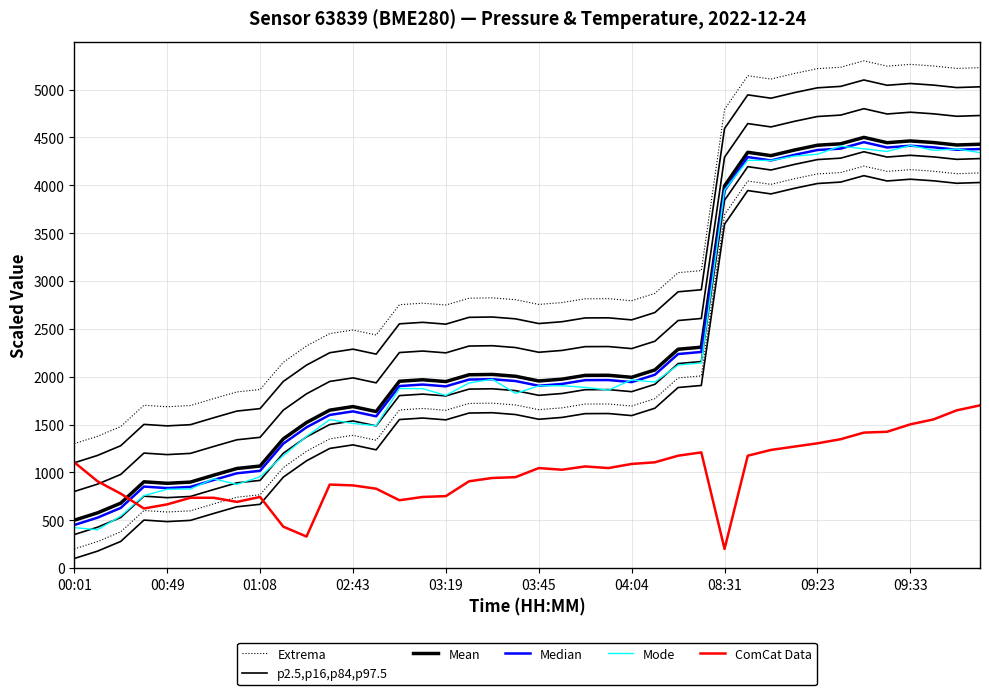

How many values in the Median series are below 1954?

20